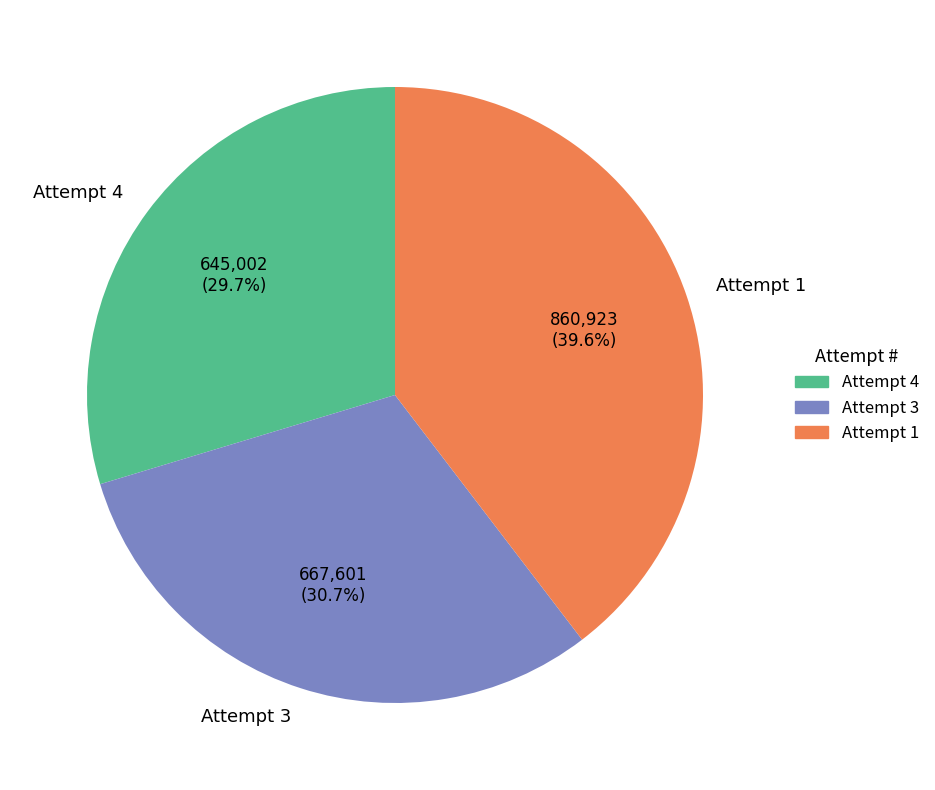

Between Attempt 1 and Attempt 3, which is larger?

Attempt 1